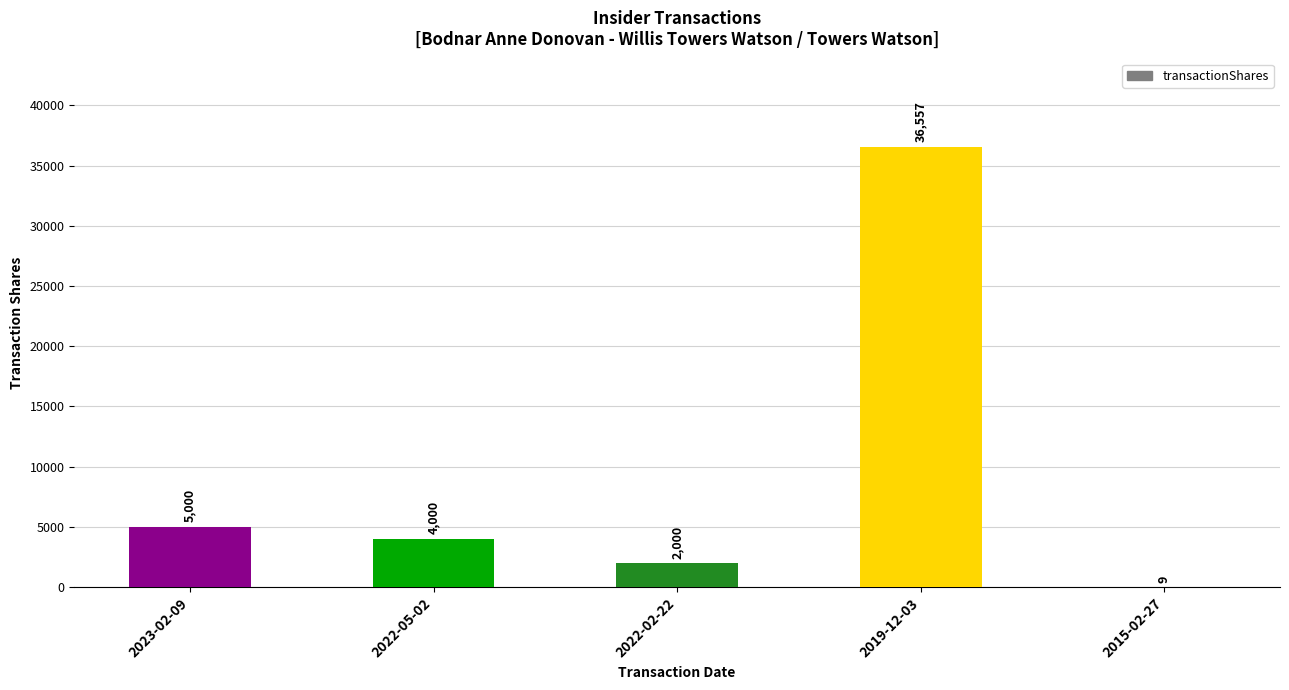

Which category has the highest value across all series?

2019-12-03